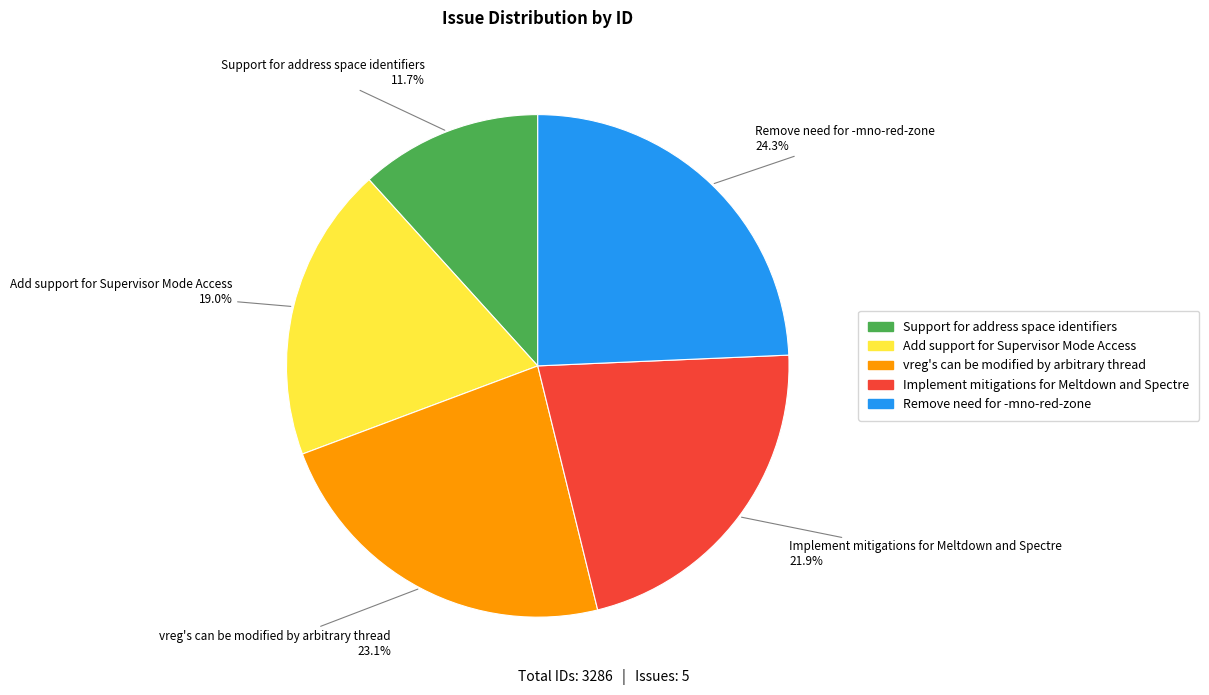

What percentage is the Remove need for -mno-red-zone slice, to the nearest percent?

24%